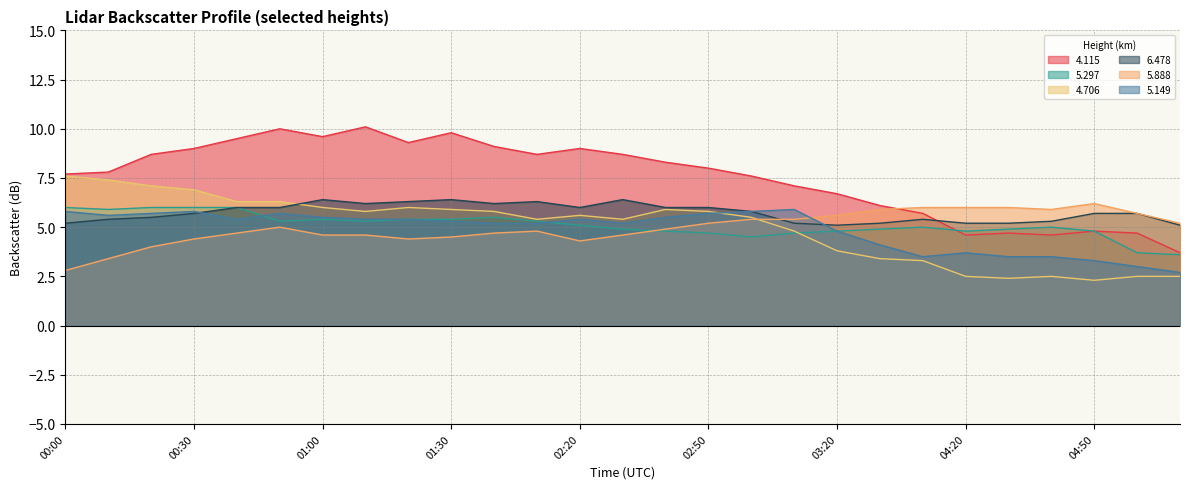

What is the maximum value for   6.478?

6.4